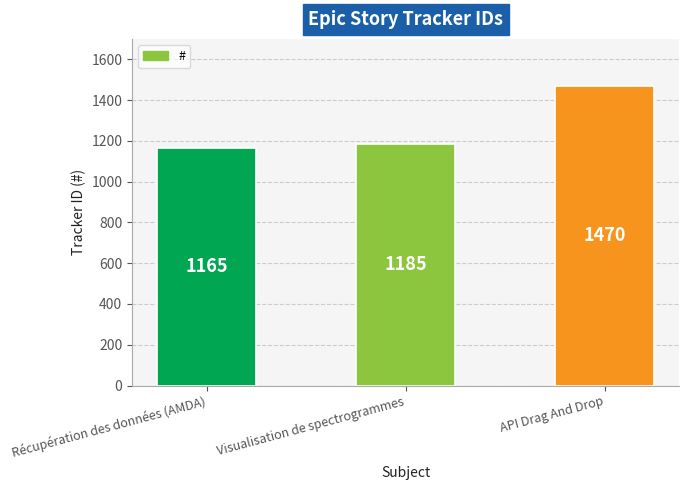

The value at API Drag And Drop is 1470. True or false?

True